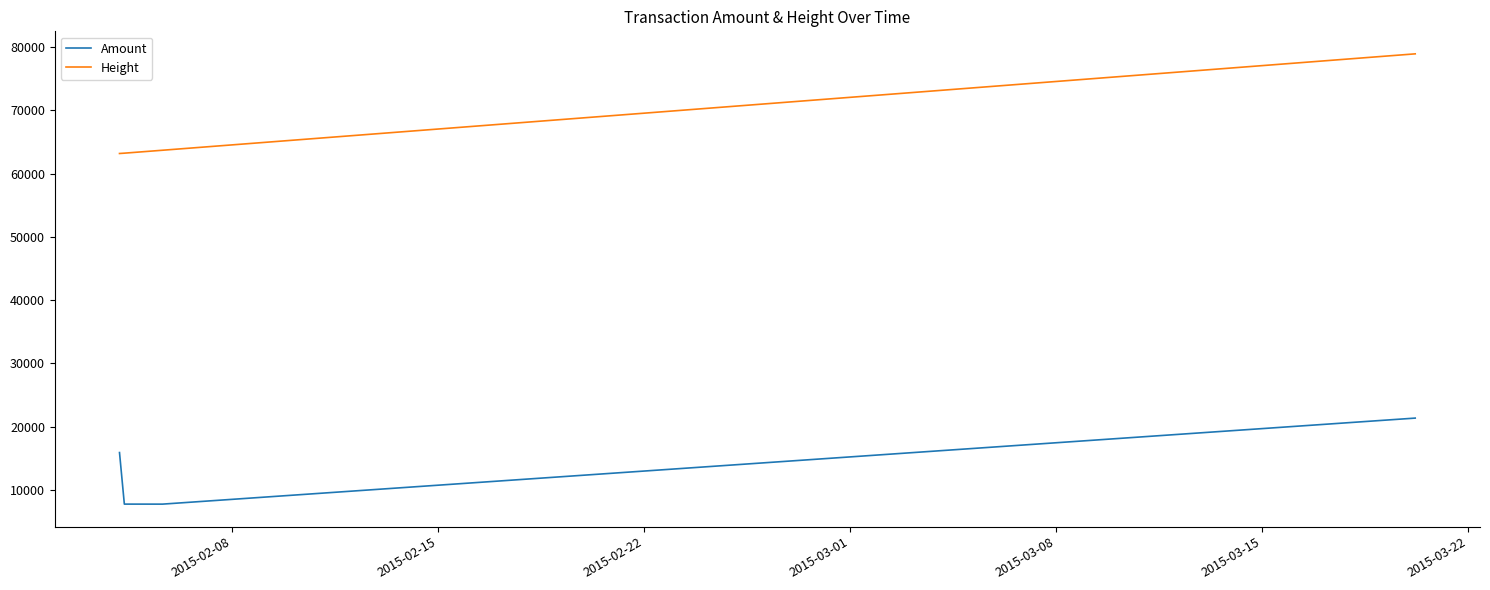

How many distinct data groups are displayed?

2